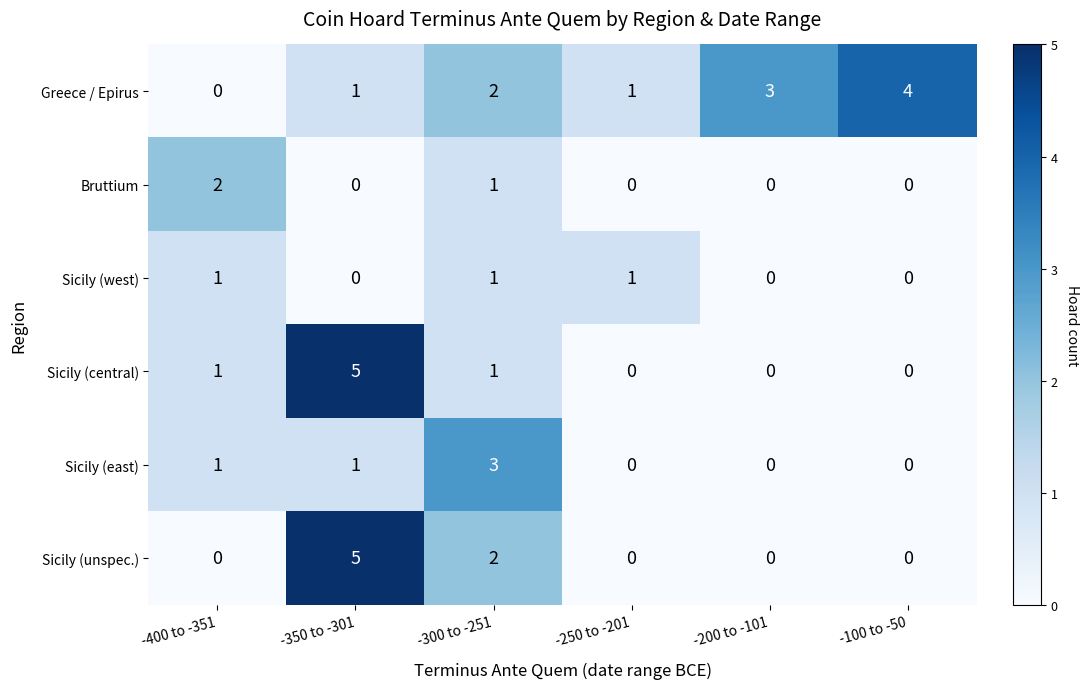

What is the difference between the Sicily (east) values at -100 to -50 and -300 to -251?

3